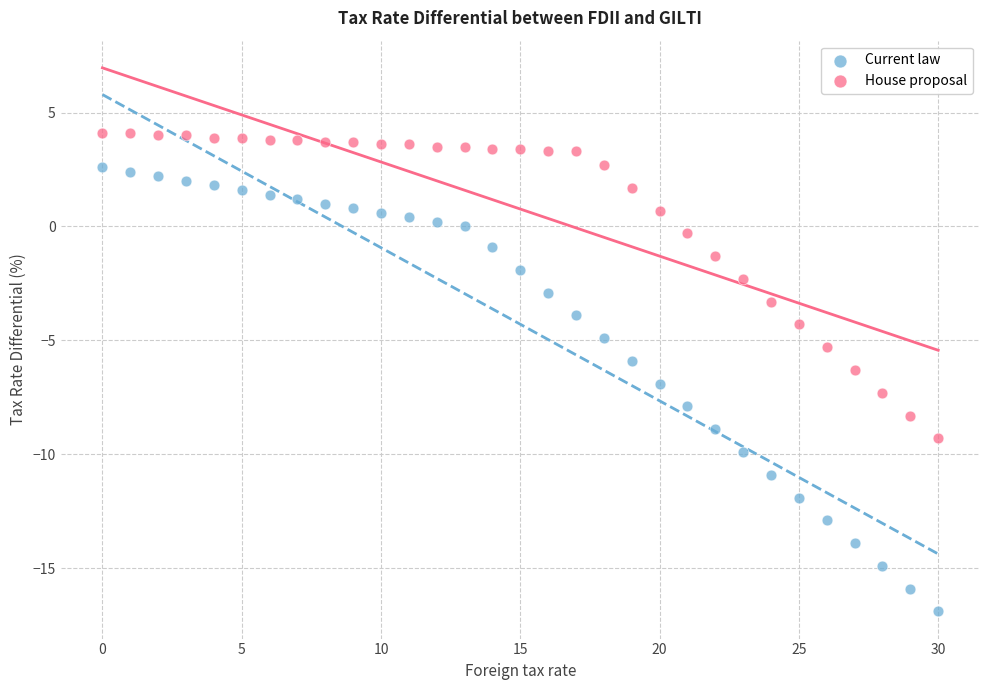

Which series has the largest Y range (max minus min)?

Current law